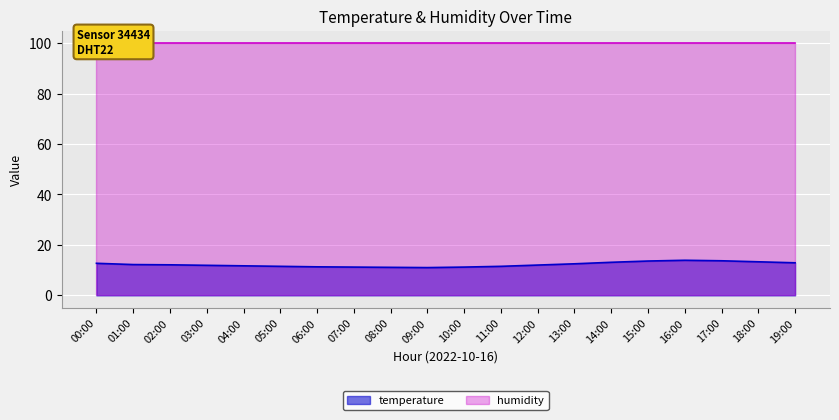

What is the average value?

12.2